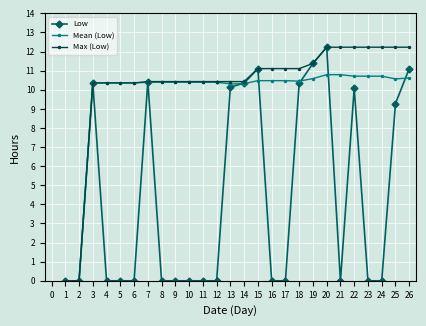

In Low, how many points are higher than both neighbors (excluding endpoints)?

5